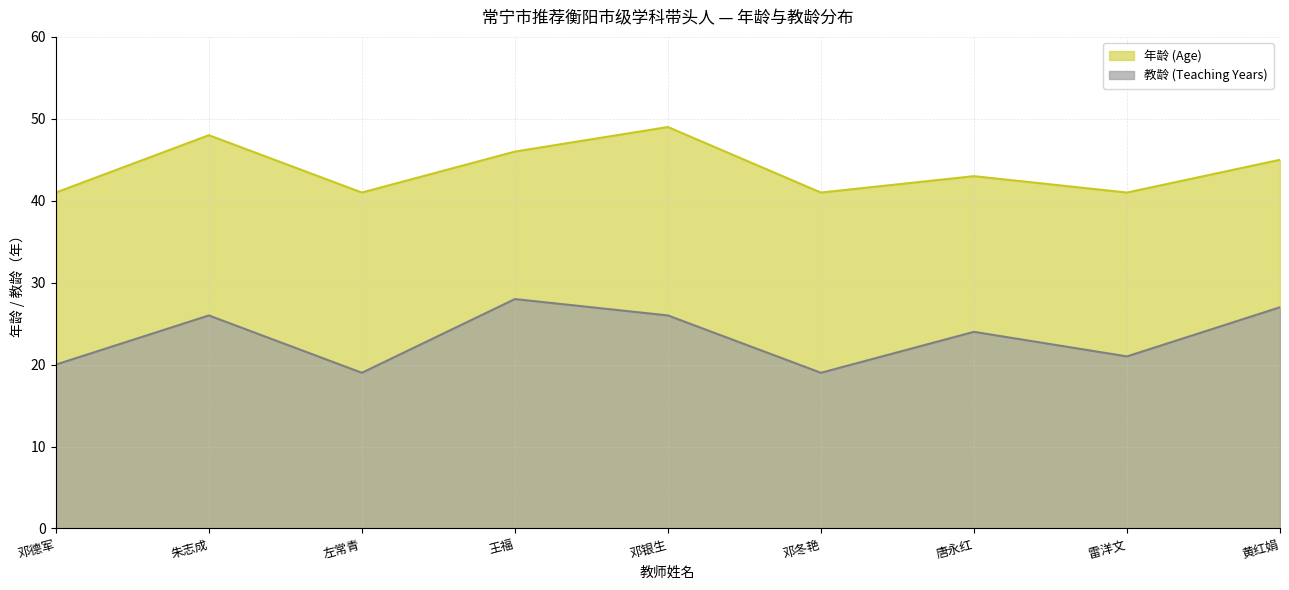

How many series are shown in this chart?

2